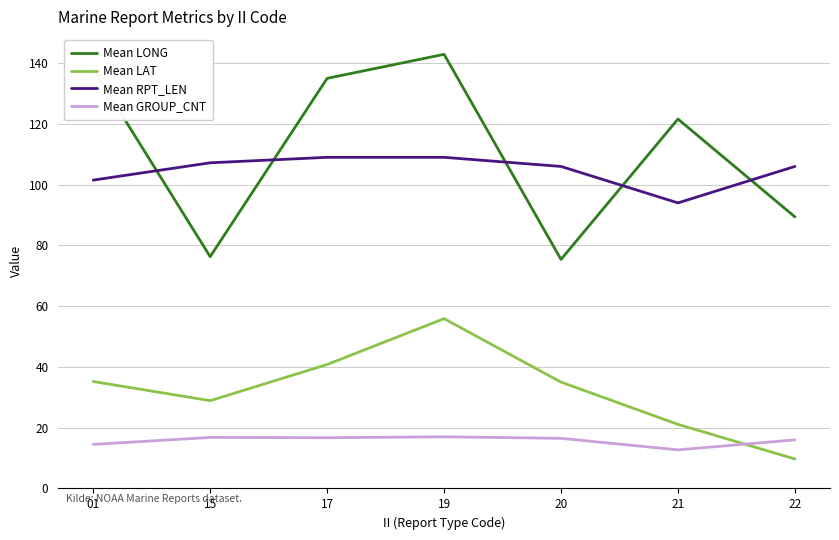

How many lines are shown in the chart?

4